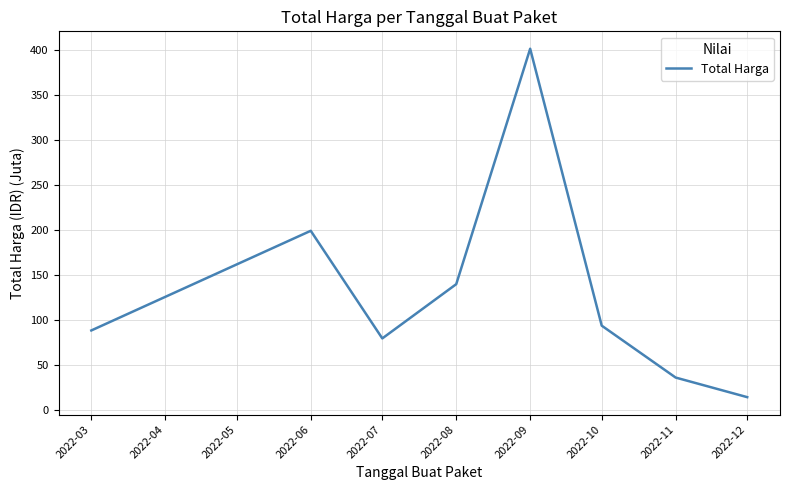

Where does the data first go above 94?

2022-06